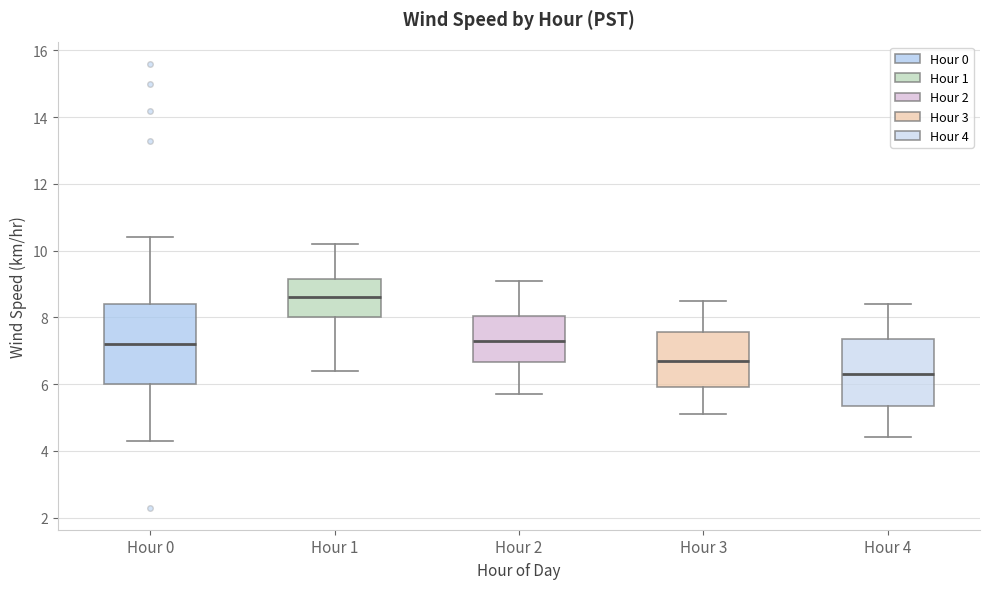

Which box is the tallest, from its lower edge to its upper edge?

Hour 0